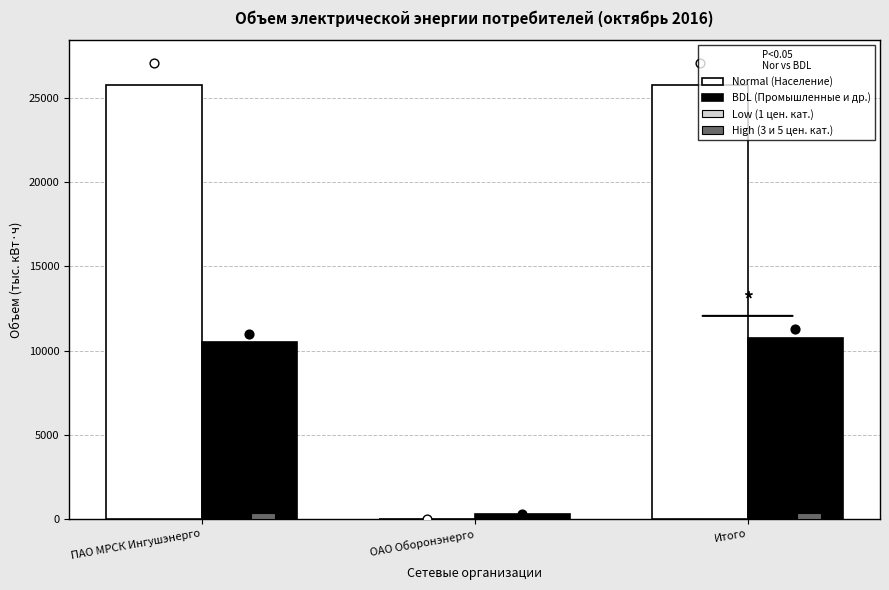

Which series reaches the minimum Y coordinate?

Normal (Население)